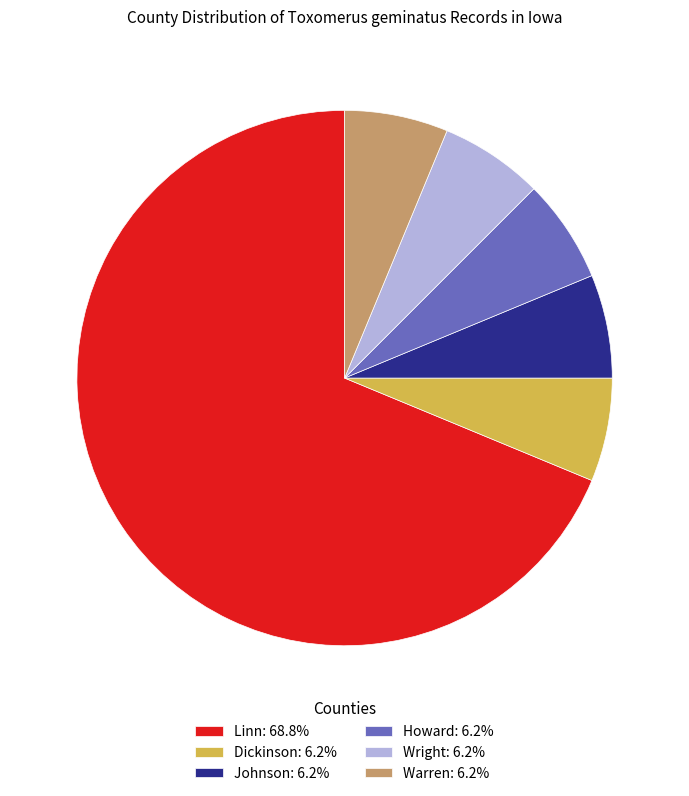

Approximately how many times larger is the value at Johnson: 6.2% compared to Dickinson: 6.2%?

1.0